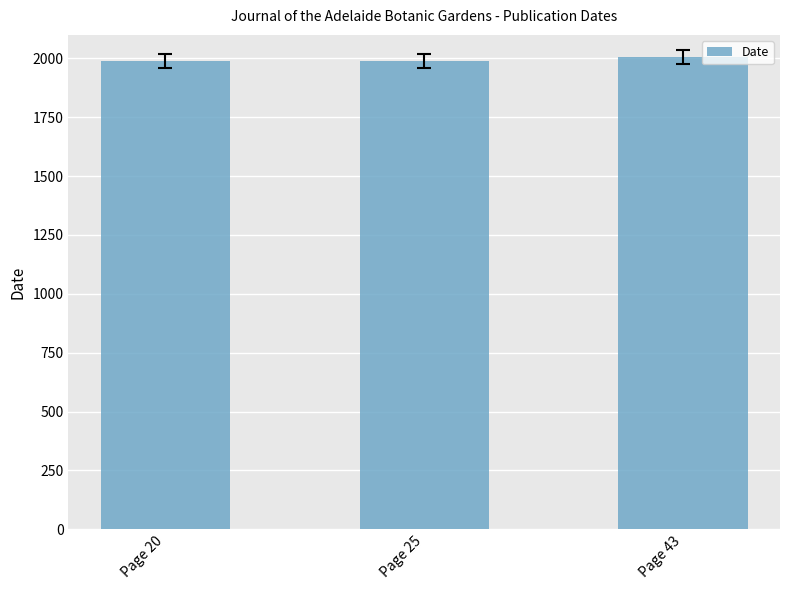

What is the value of the 2nd bar from the left?

1989